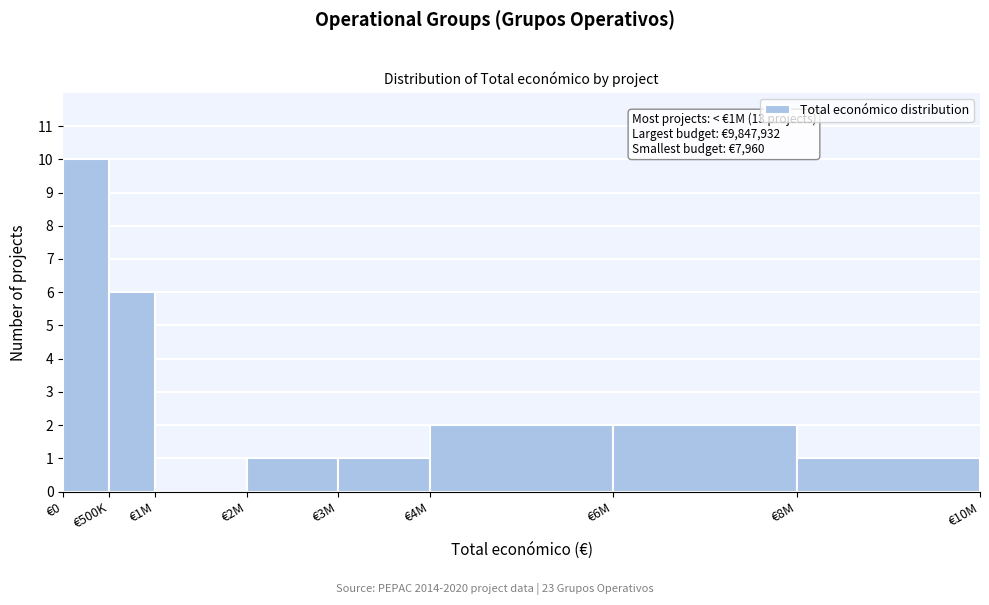

Reading left to right, extract all data points from this chart.

€0=10	€500K=6	€1M=0	€2M=1	€3M=1	€4M=2	€6M=2	€8M=1